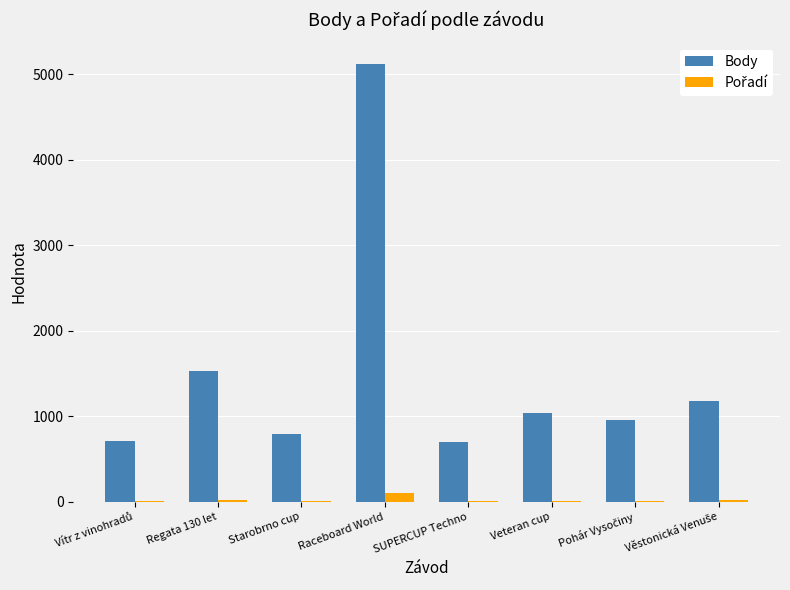

What is the sum of all Body values?

11991